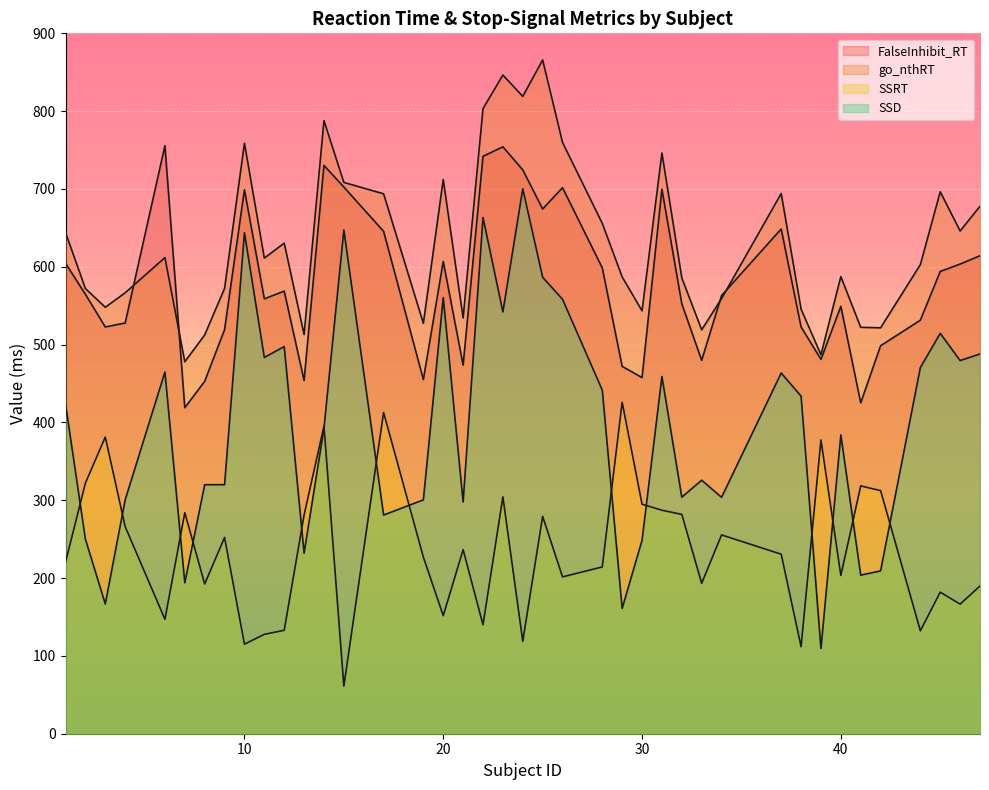

Where do SSRT and SSD first cross each other?

1 and 2